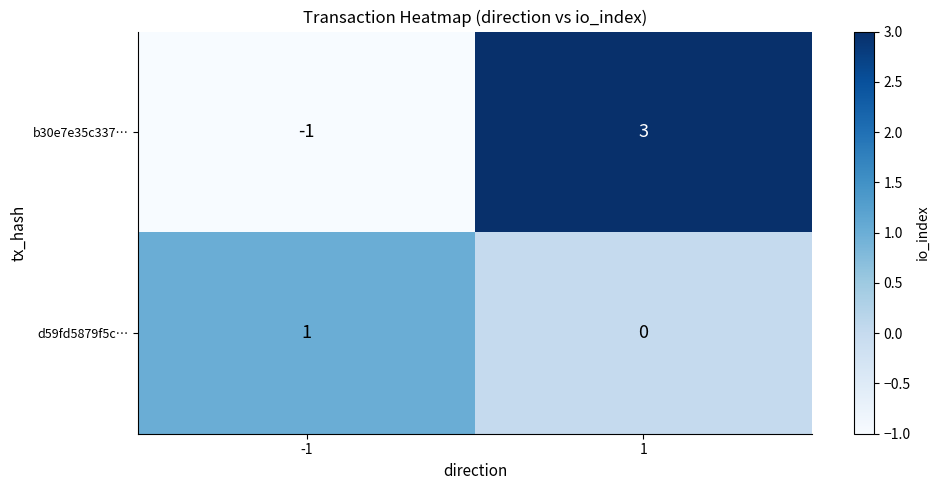

The value of b30e7e35c337… at -1 is -1. True or false?

True